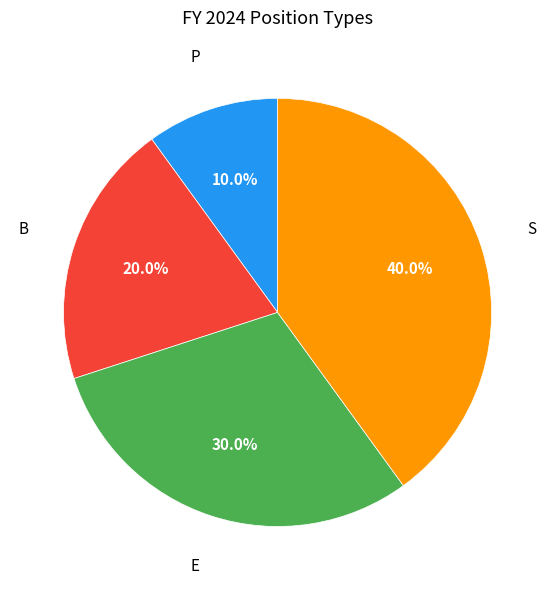

Does any single category account for the majority?

No